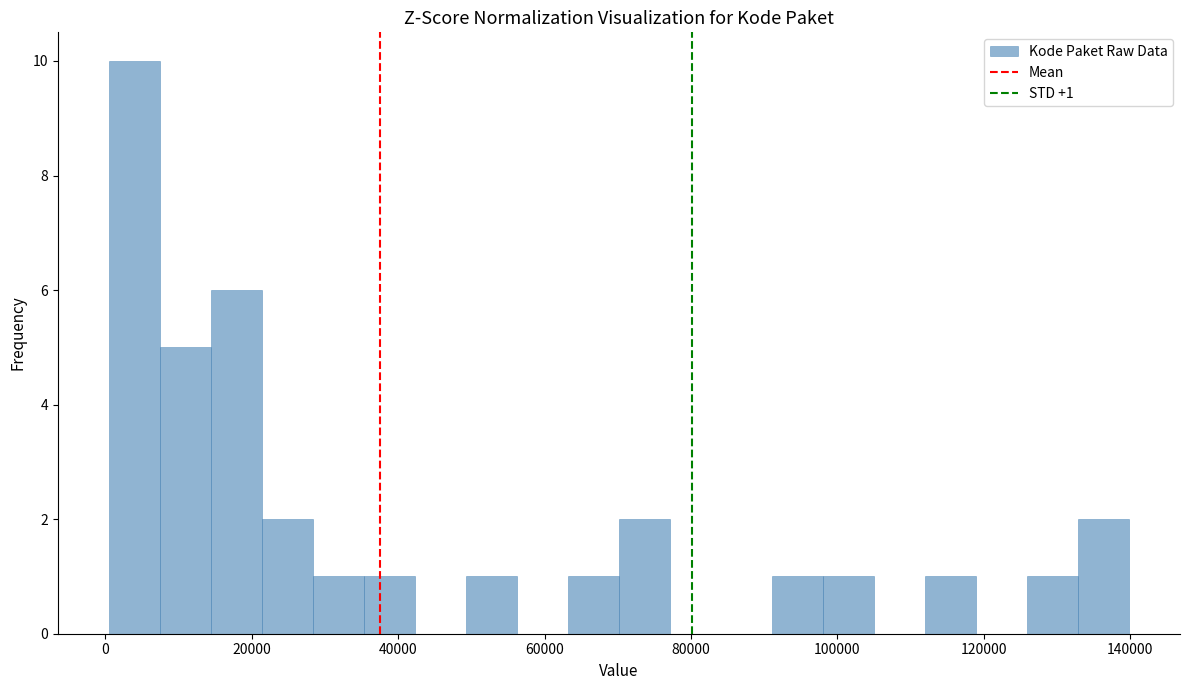

Read against the x-axis, roughly where is the centre of the tallest bar?

4000